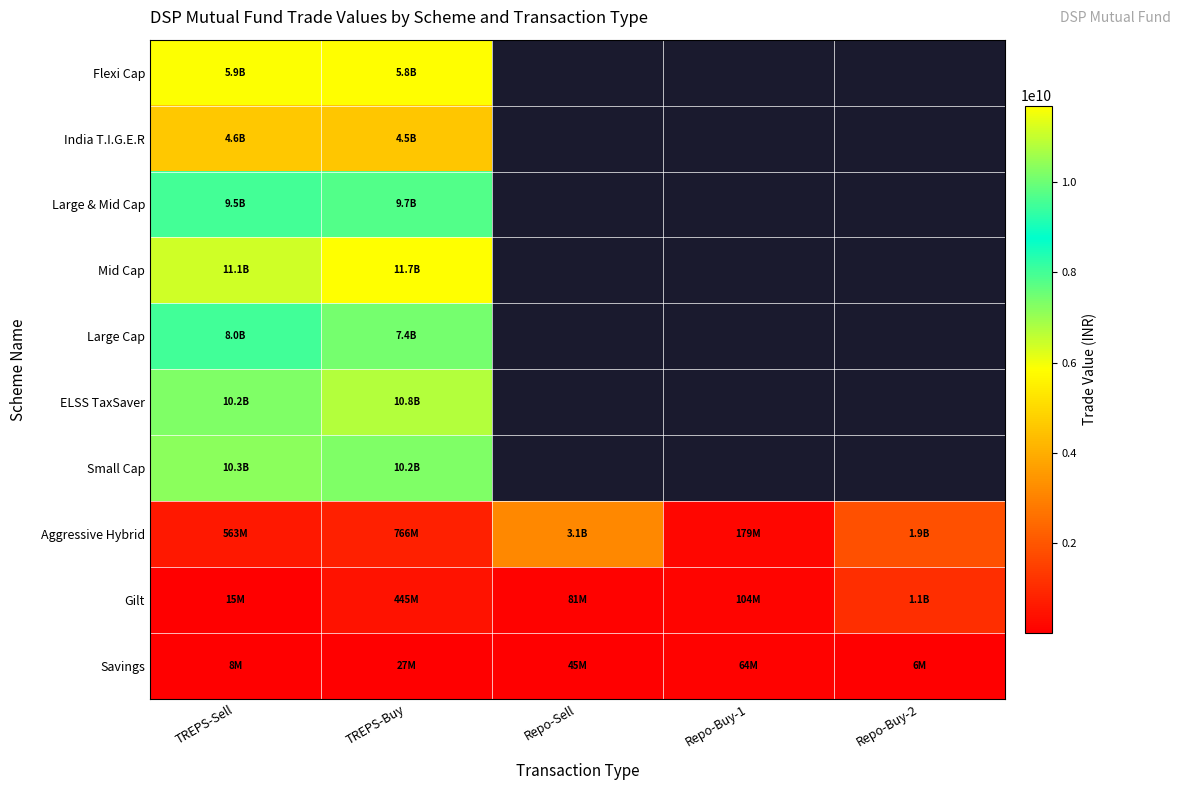

At which label does Savings first exceed 26530083?

TREPS-Buy